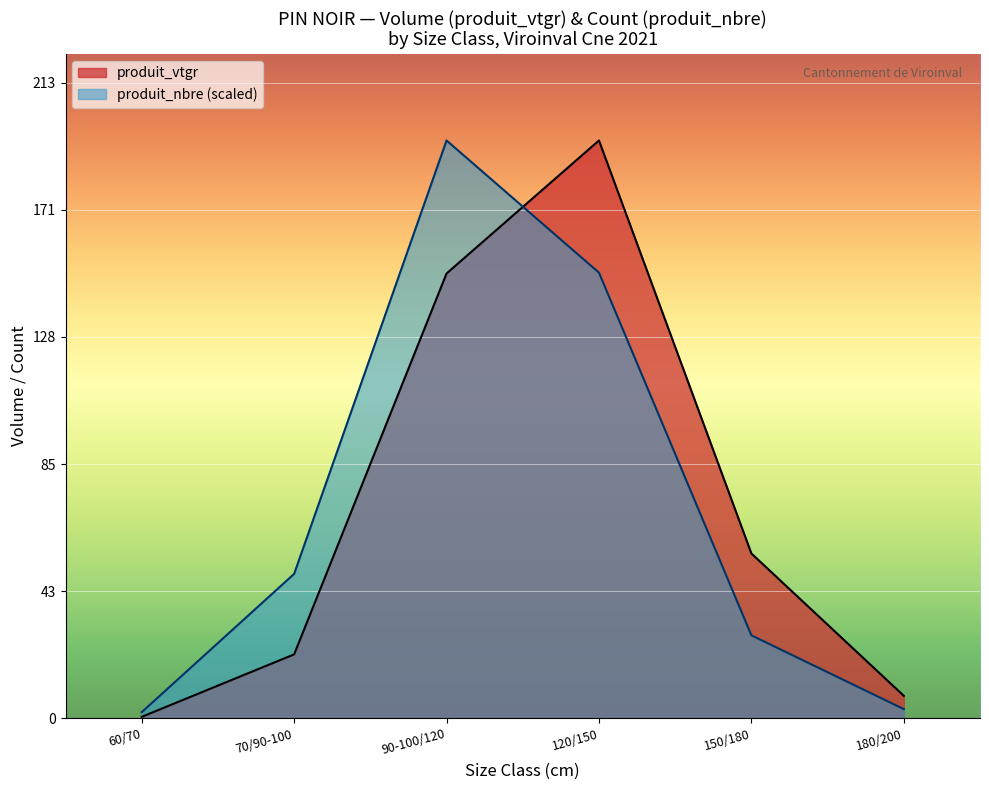

After their last crossing, which series has the higher values: produit_nbre or produit_vtgr?

produit_vtgr